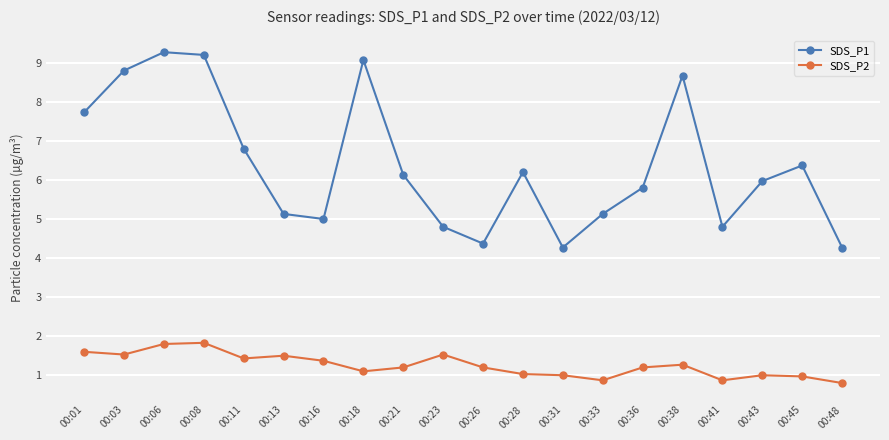

Reading left to right, transcribe all the data shown in this chart.

SDS_P1: 00:01=7.7	00:03=8.8	00:06=9.3	00:08=9.2	00:11=6.8	00:13=5.1	00:16=5.0	00:18=9.1	00:21=6.1	00:23=4.8	00:26=4.4	00:28=6.2	00:31=4.3	00:33=5.1	00:36=5.8	00:38=8.7	00:41=4.8	00:43=6.0	00:45=6.4	00:48=4.3
SDS_P2: 00:01=1.6	00:03=1.5	00:06=1.8	00:08=1.8	00:11=1.4	00:13=1.5	00:16=1.4	00:18=1.1	00:21=1.2	00:23=1.5	00:26=1.2	00:28=1.0	00:31=1.0	00:33=0.9	00:36=1.2	00:38=1.3	00:41=0.9	00:43=1.0	00:45=1.0	00:48=0.8